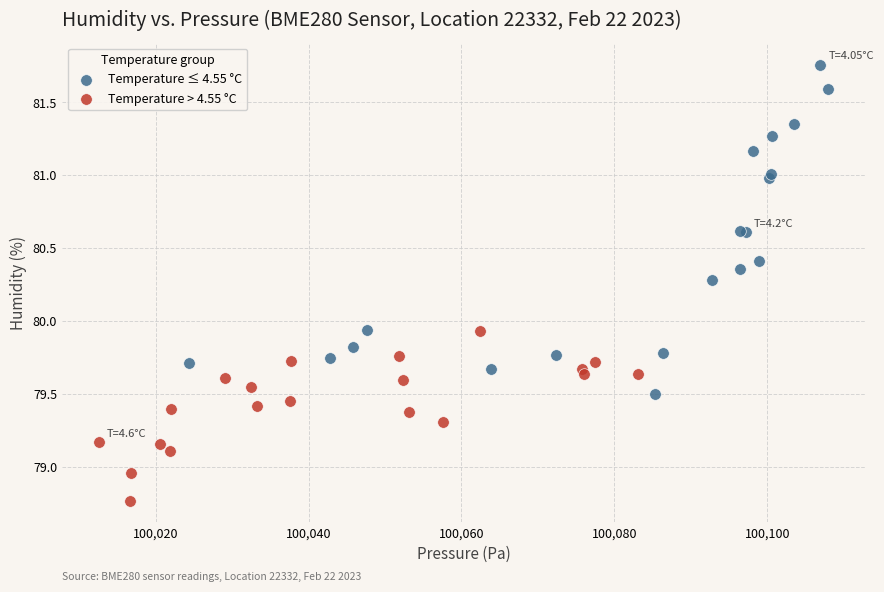

Which series contains the highest Y value?

Temperature ≤ 4.55 °C